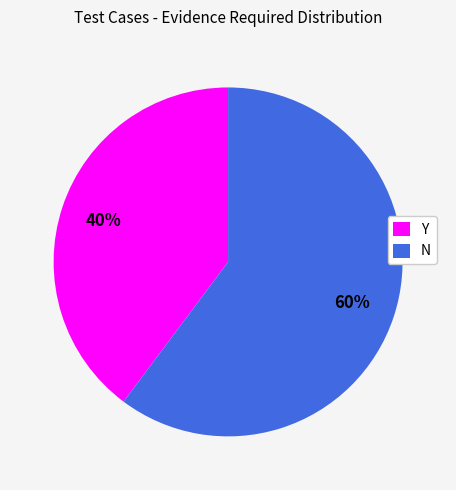

Is there any slice that represents more than half of the pie?

Yes